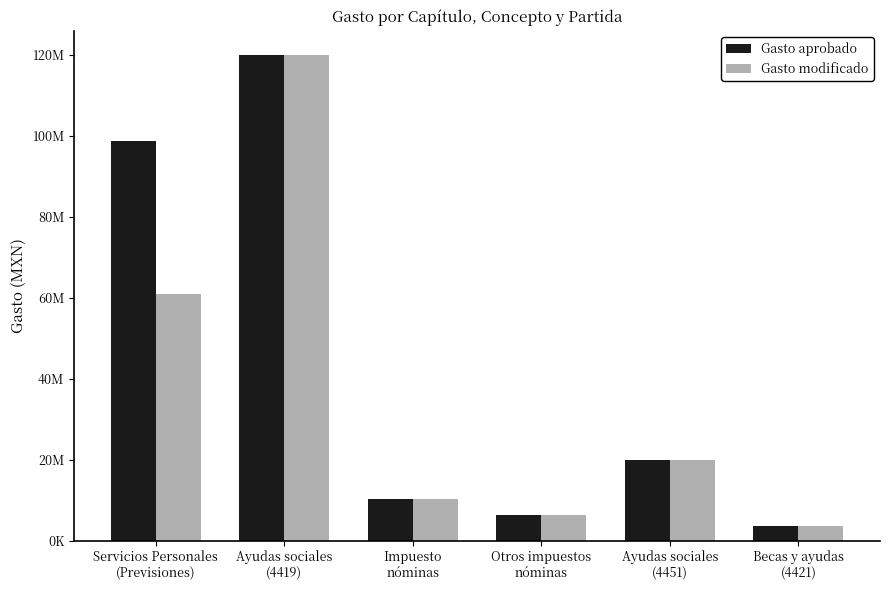

Reading left to right, extract all data points from this chart.

Gasto aprobado: Servicios Personales
(Previsiones)=98610000.0	Ayudas sociales
(4419)=119916000.0	Impuesto
nóminas=10174533.0	Otros impuestos
nóminas=6386705.0	Ayudas sociales
(4451)=20000000.0	Becas y ayudas
(4421)=3480000.0
Gasto modificado: Servicios Personales
(Previsiones)=60988923.4	Ayudas sociales
(4419)=119916000.0	Impuesto
nóminas=10174533.0	Otros impuestos
nóminas=6386705.0	Ayudas sociales
(4451)=20000000.0	Becas y ayudas
(4421)=3480000.0